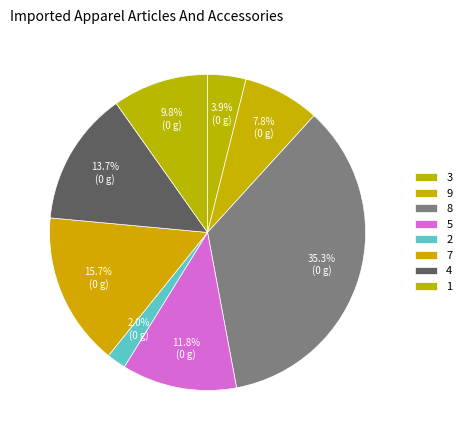

To the nearest percent, what portion does 8 represent?

35%